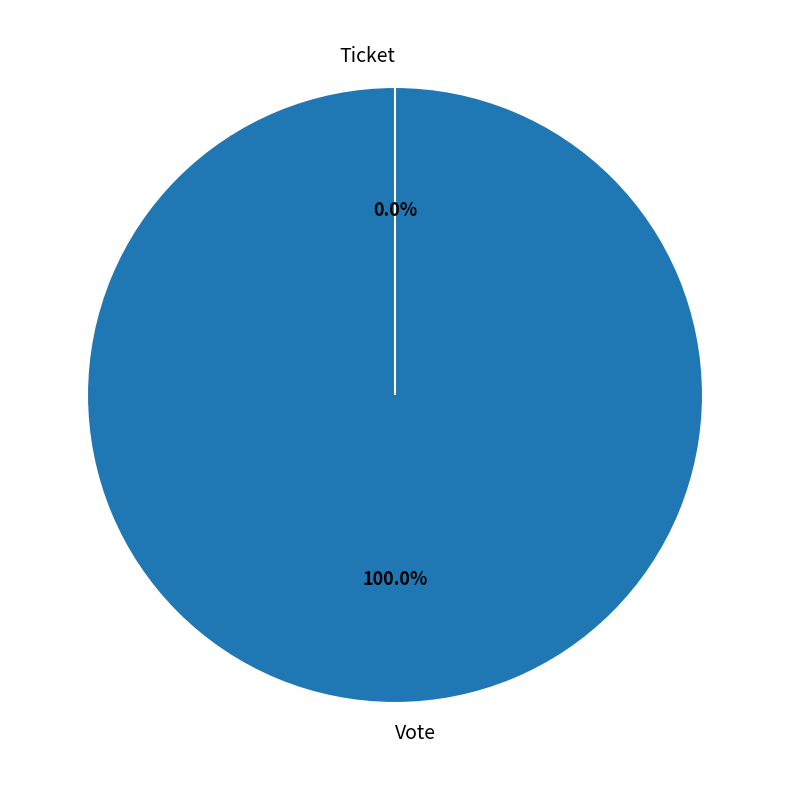

Which category accounts for the majority?

Vote